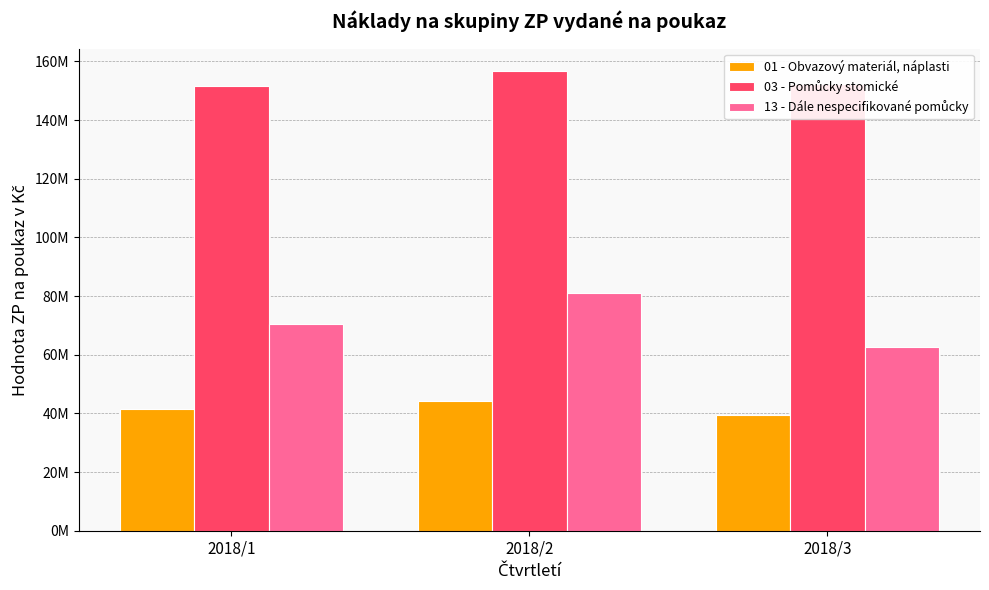

Between 2018/2 and 2018/1, which is larger?

2018/2